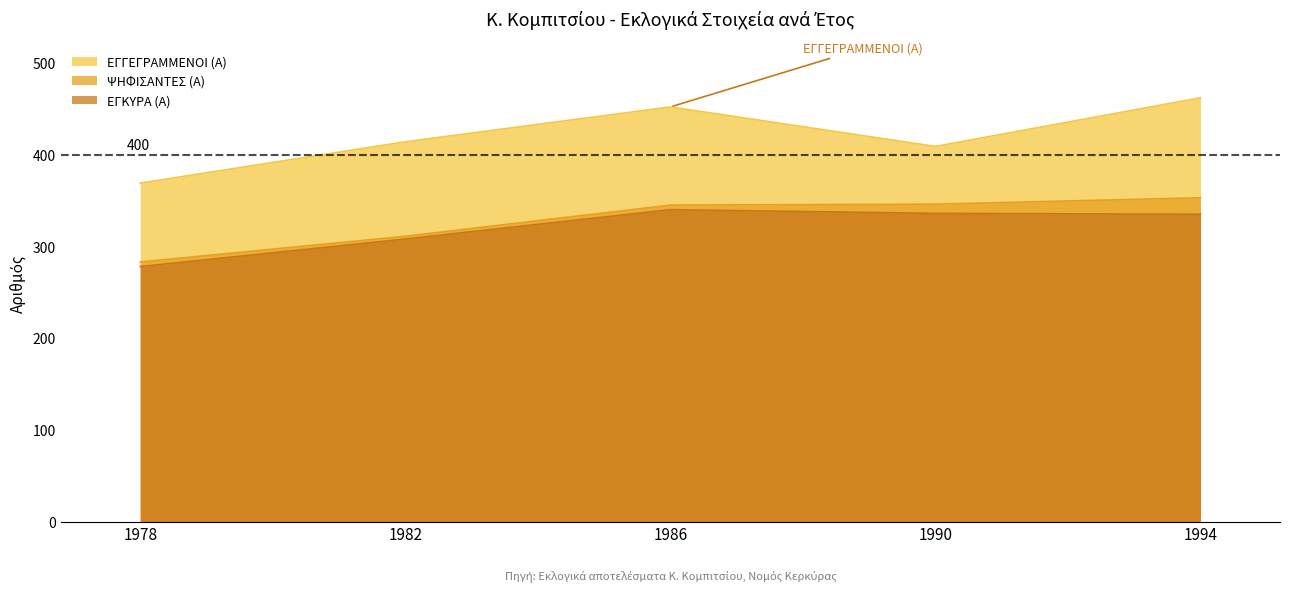

Where does the ΕΓΚΥΡΑ (Α) series first go above 335?

1986